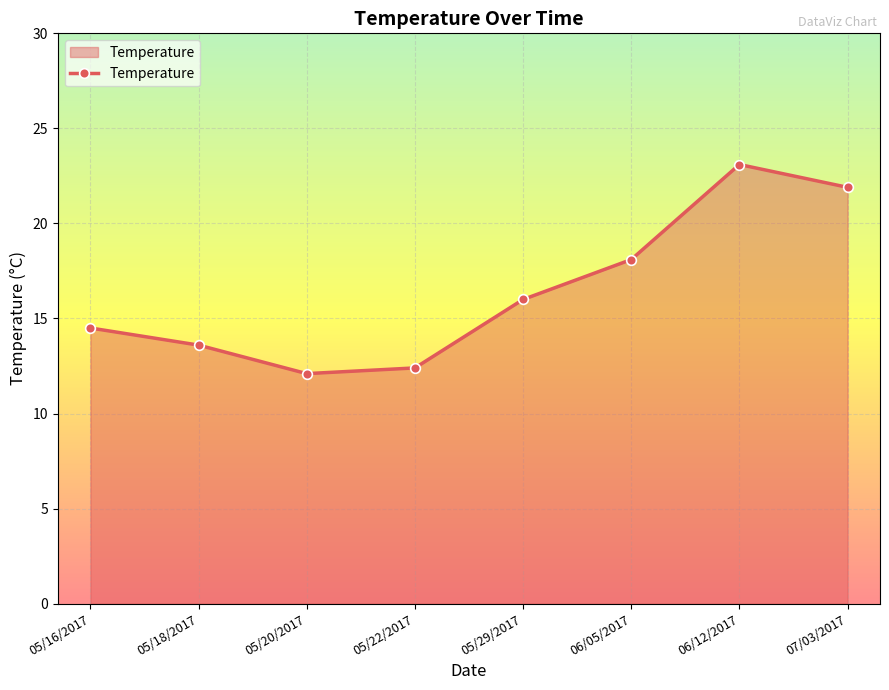

What is the average value?

16.5